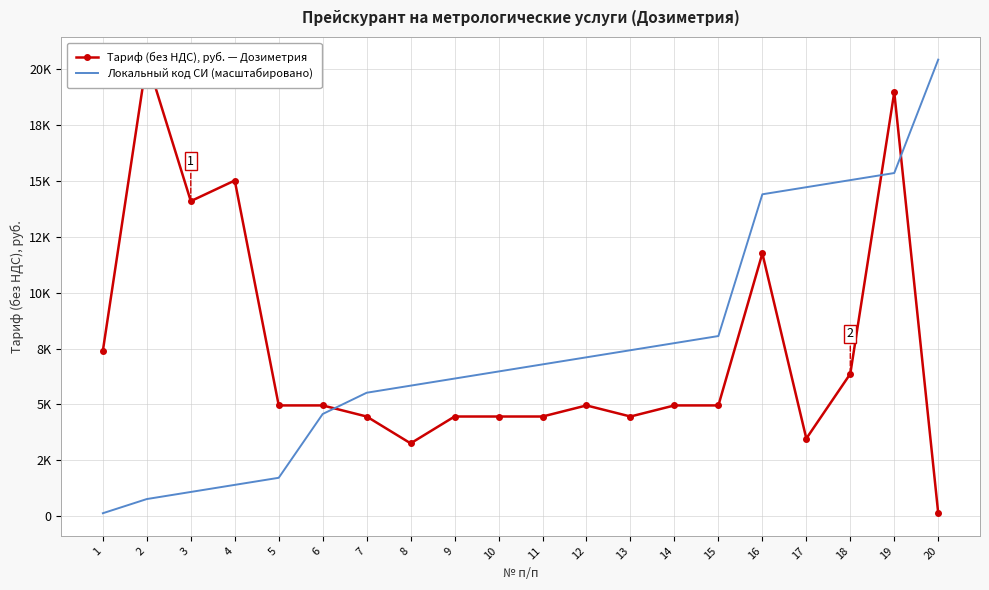

At which category is the sum across all series the highest?

19